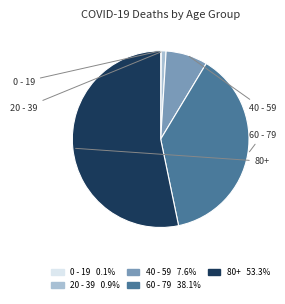

Is the sum of 20 - 39 0.9% and 60 - 79 38.1% greater than half?

No